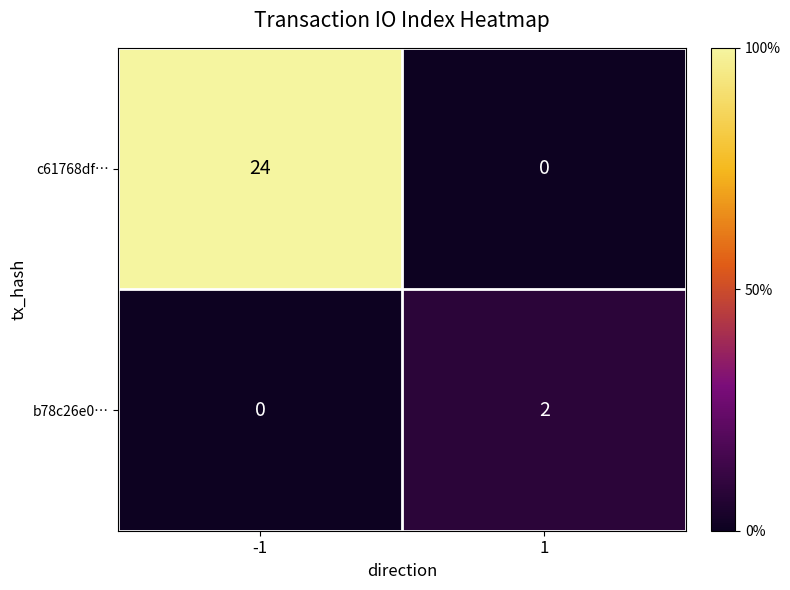

List the series in order of their peak value, highest first.

c61768df…, b78c26e0…